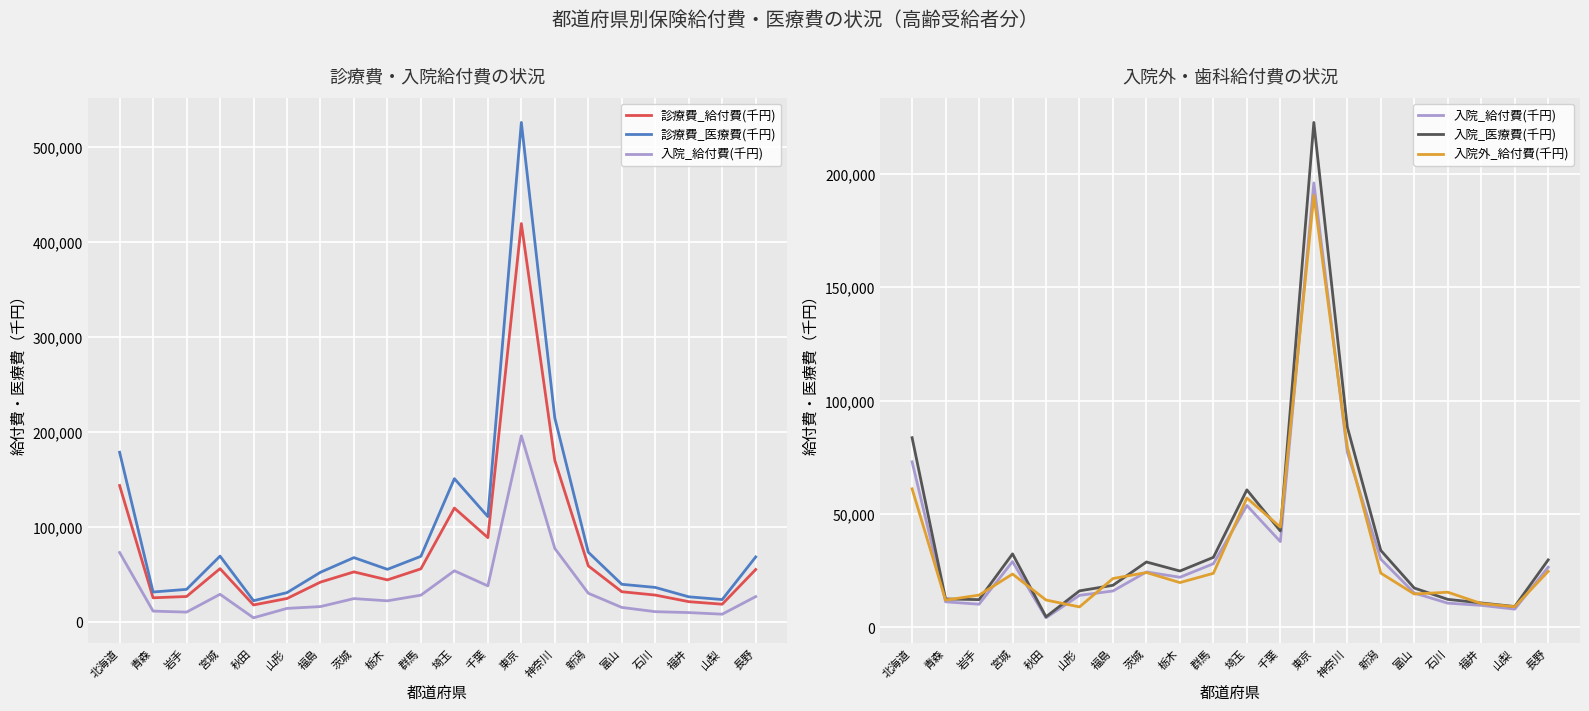

True or false: 入院_給付費(千円) and 入院_医療費(千円) intersect in this chart.

False